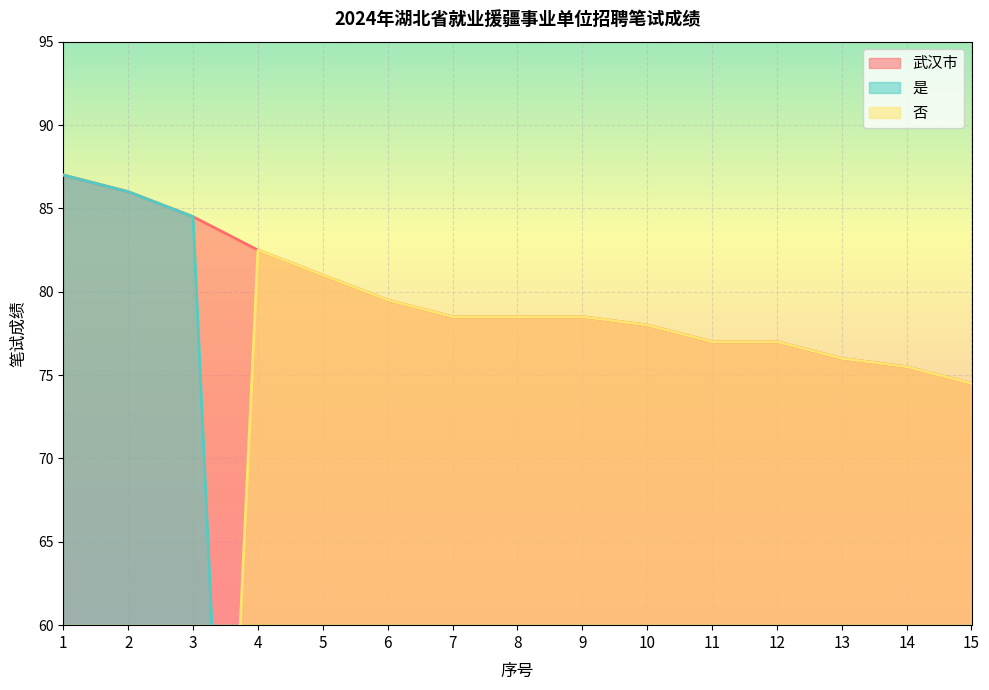

At which category does the chart reach its minimum across all series?

4